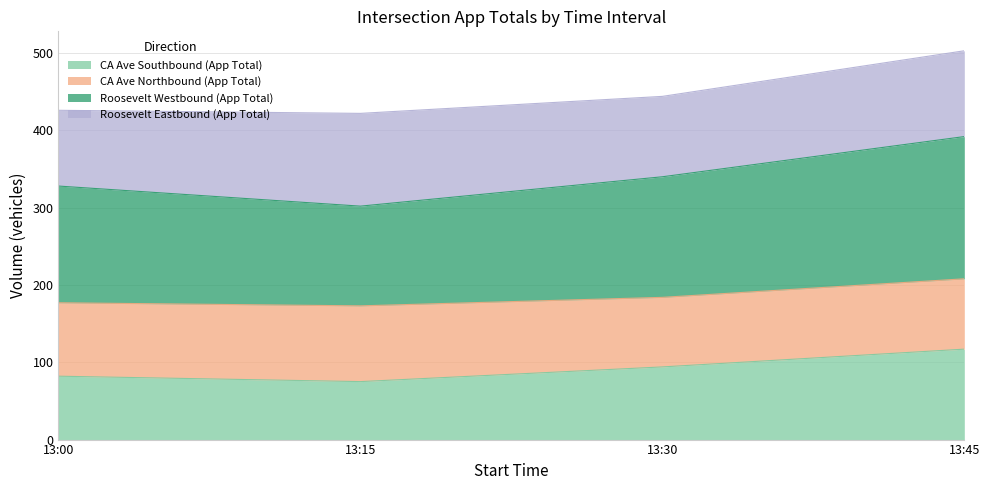

What is the total value across all series at 13:45?

503